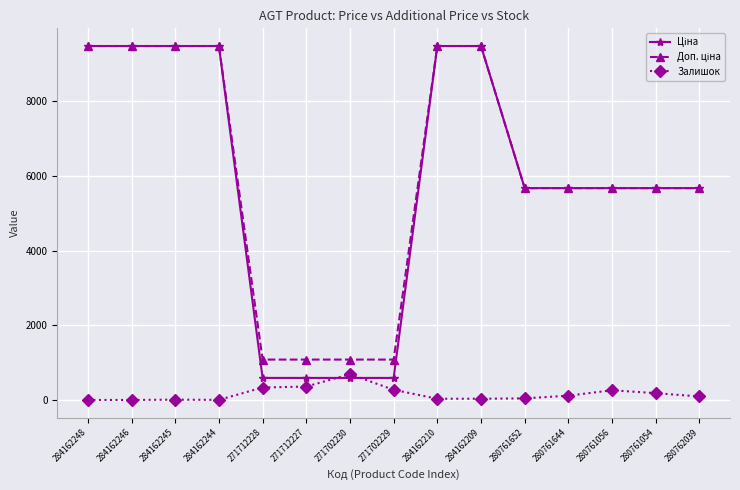

What is the difference between the maximum and minimum values in the Залишок series?

690.0